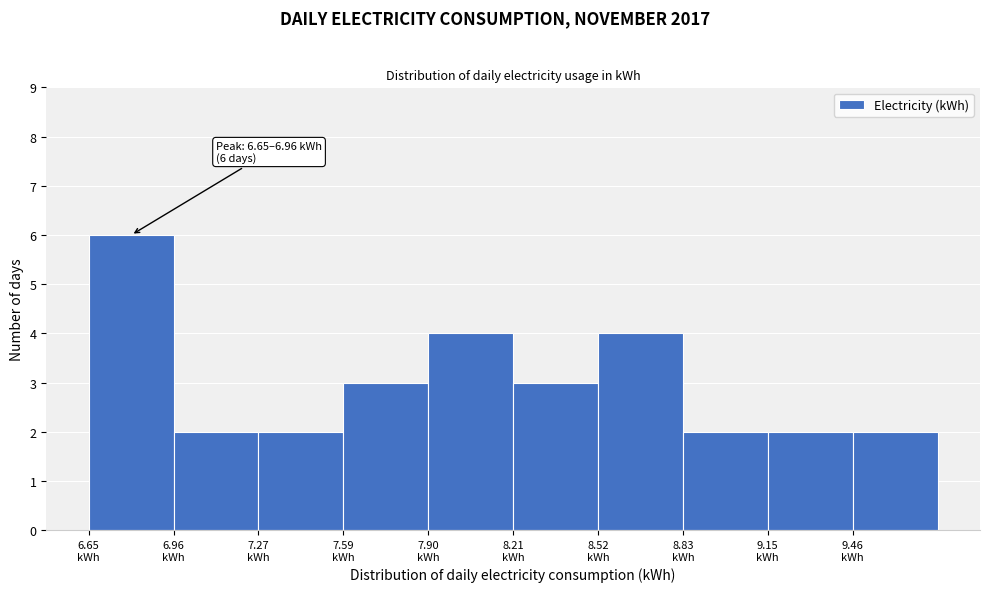

Over which range of the x-axis is the bar tallest?

6.65 to 6.95